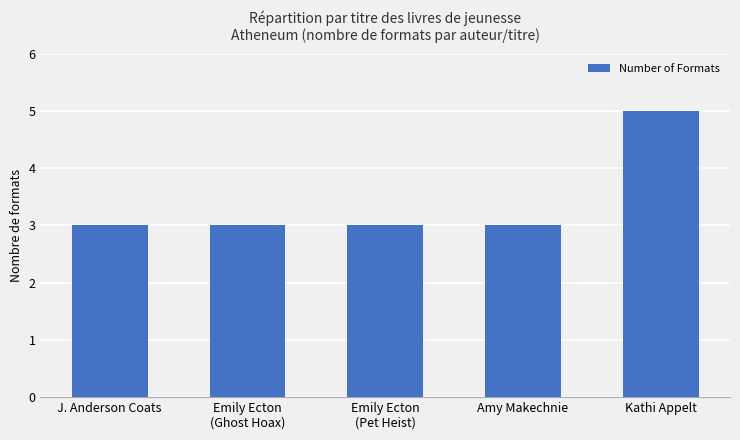

How many bars are there in total?

5